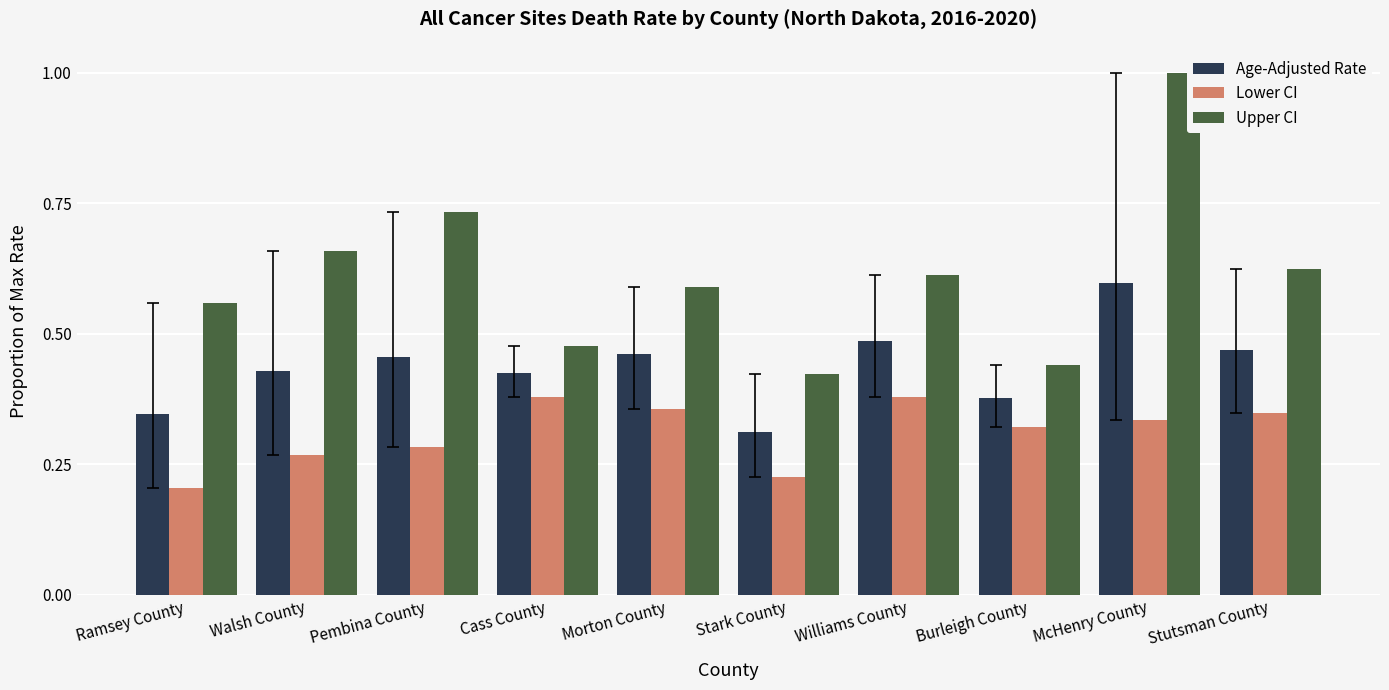

What is the sum of all Lower CI values?

3.1